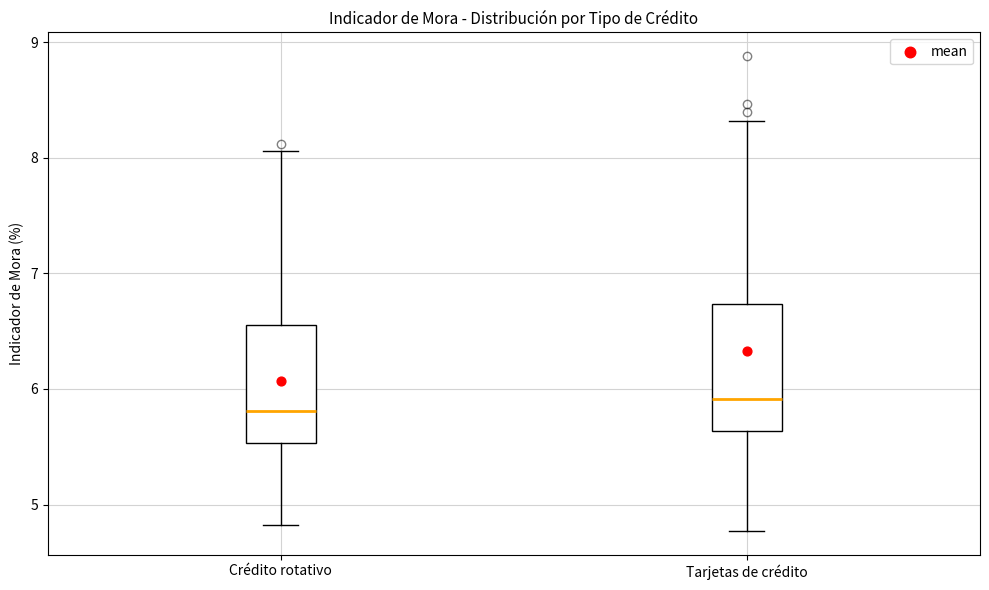

Where is the lower edge of the box for Tarjetas de crédito on the y-axis? The values are not printed on the chart, so give them approximately, as read against the axis.

5.6